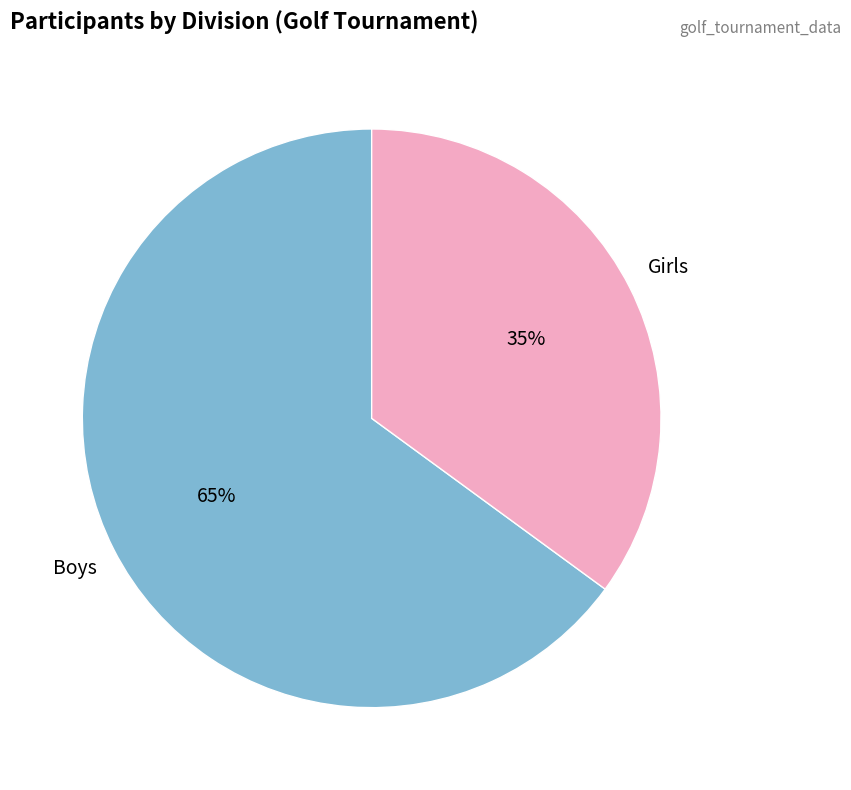

To the nearest percent, what is the average slice percentage?

50%